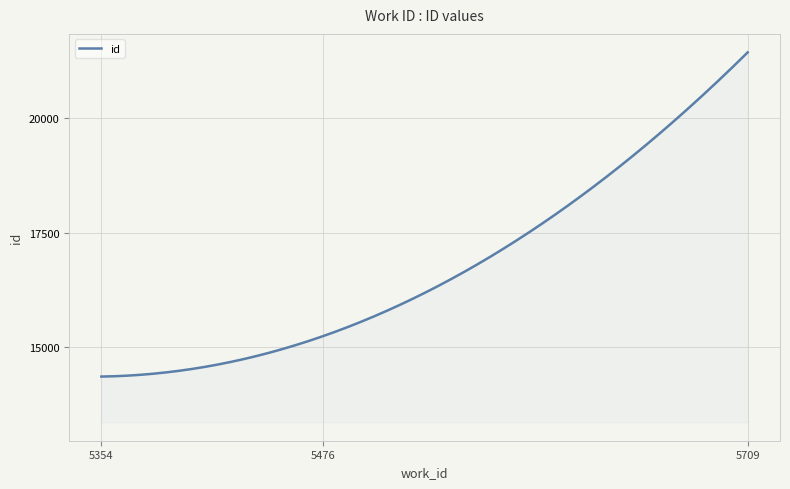

What is the difference between the maximum and minimum values?

7100.0